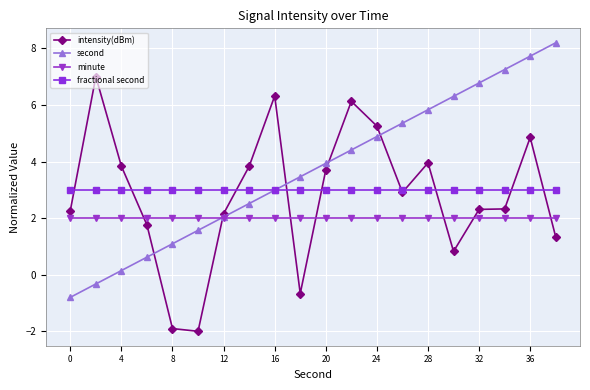

True or false: second has more than 1 points higher than both neighbors.

False